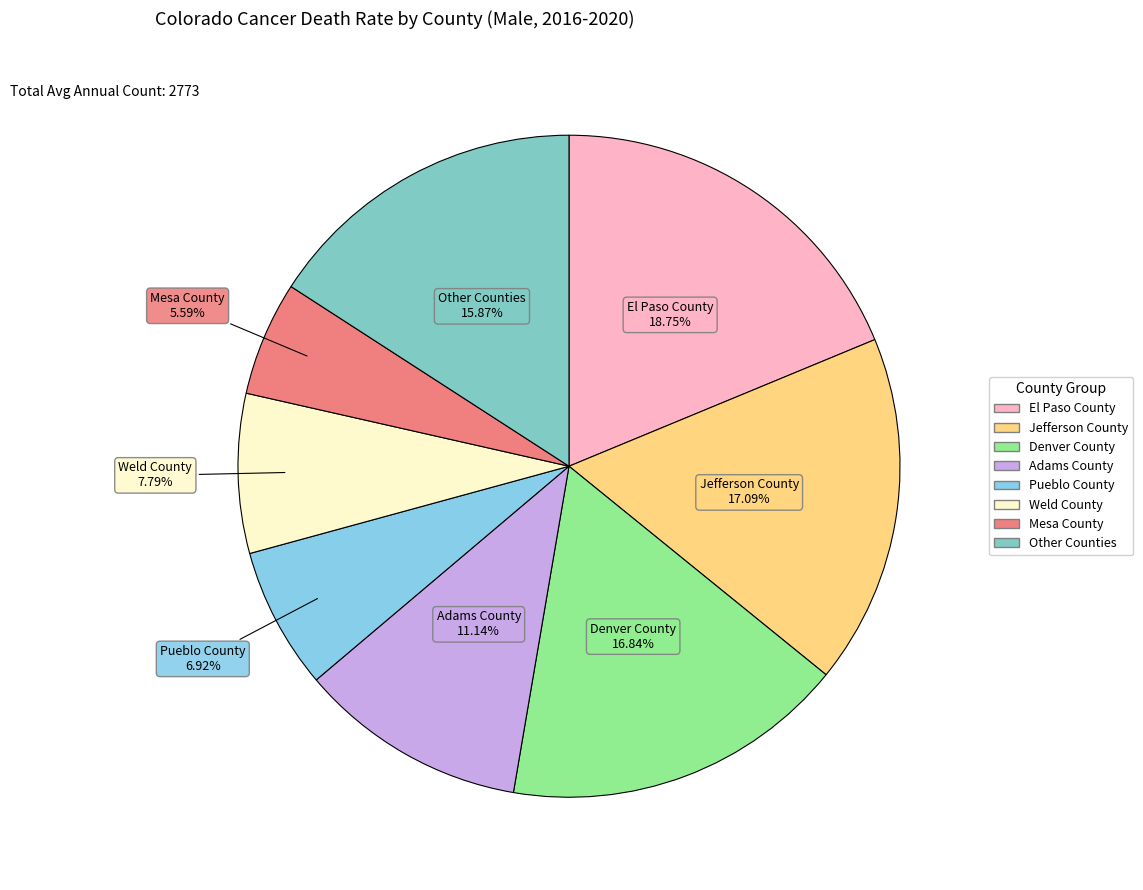

Combined, do Weld County and Other Counties account for over 50%?

No